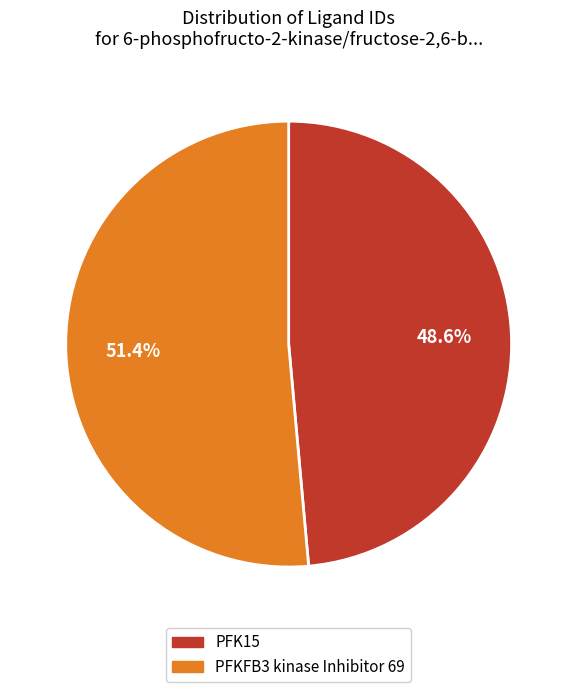

Between PFK15 and PFKFB3 kinase Inhibitor 69, which is larger?

PFKFB3 kinase Inhibitor 69